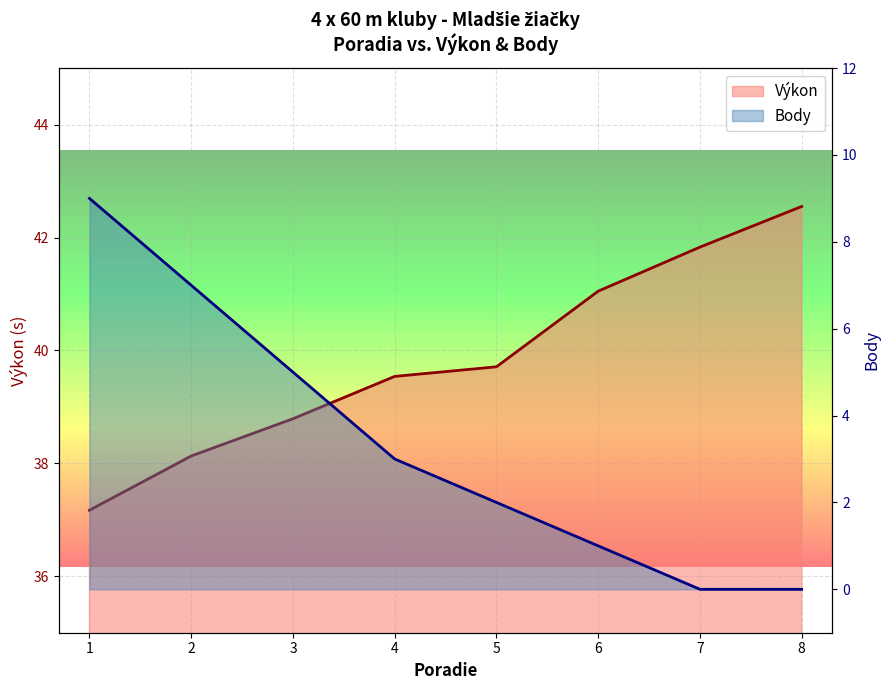

Rank the series at 4 from lowest to highest value.

Body (line), Výkon (line)